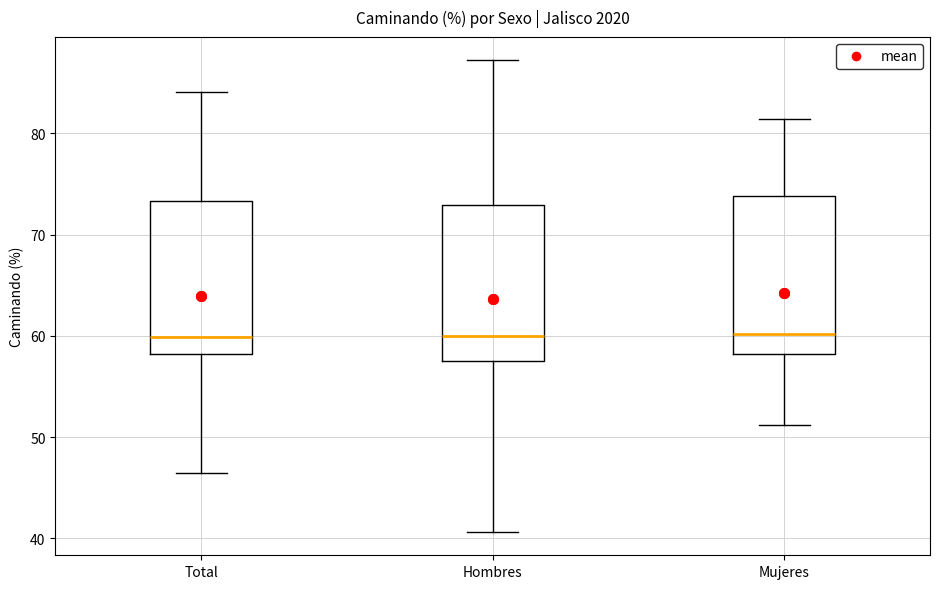

Reading left to right, read every box against the y-axis: the position of its median line, the range the box covers, and the ends of its whiskers. The values are not printed on the chart, so give them approximately, as read against the axis.

Total: median 60, box 58 to 73, whiskers 46 to 84
Hombres: median 60, box 57 to 73, whiskers 41 to 87
Mujeres: median 60, box 58 to 74, whiskers 51 to 81